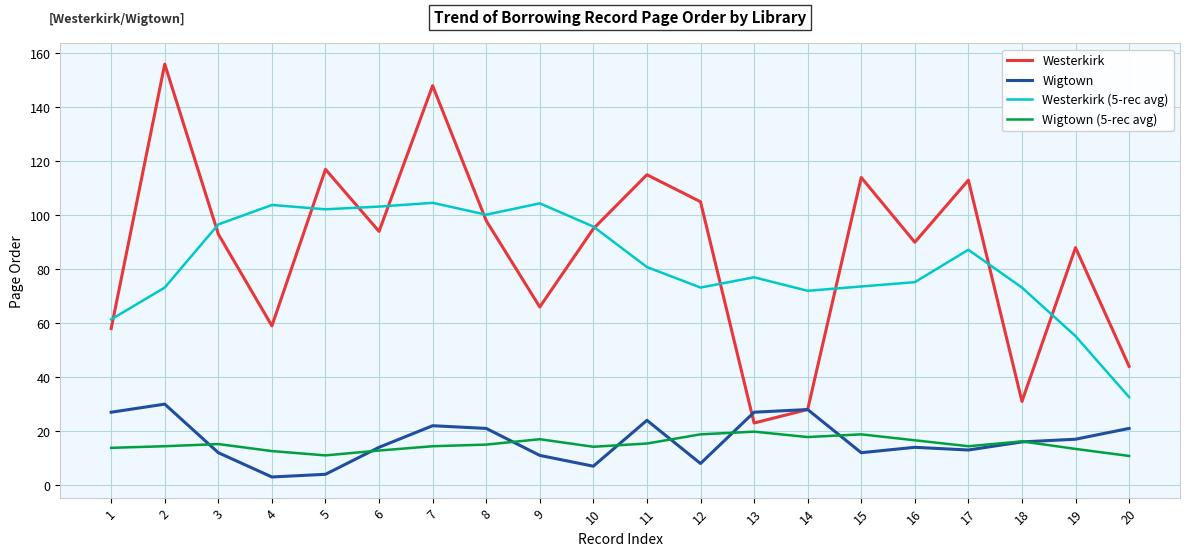

What are all the series names shown in the legend?

Westerkirk, Wigtown, Westerkirk (5-rec avg), Wigtown (5-rec avg)